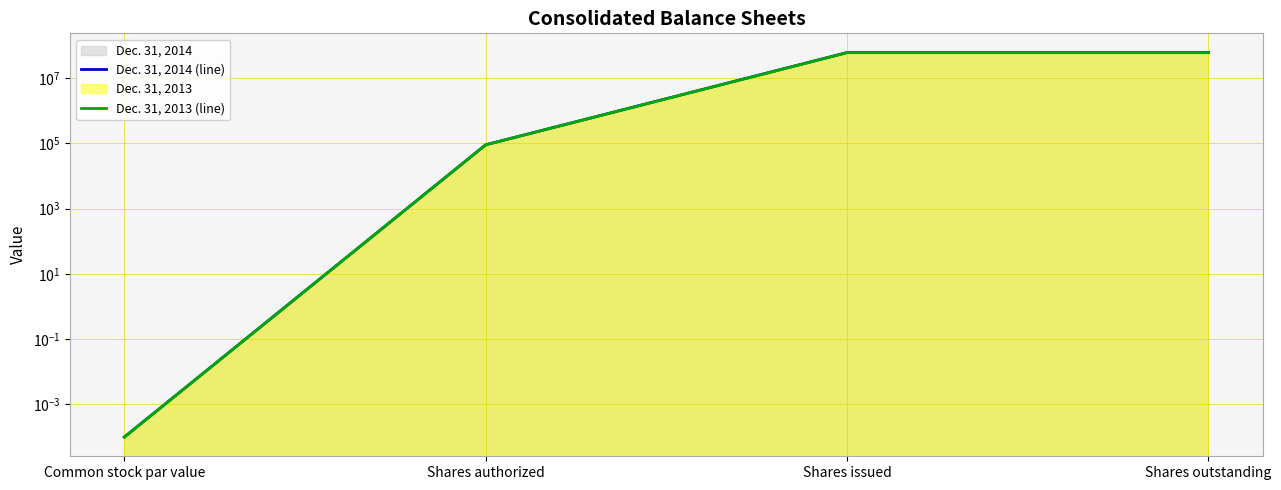

Reading right to left, what are all the values shown in this chart?

Dec. 31, 2014 (line): Shares outstanding=60170000.0	Shares issued=60170000.0	Shares authorized=90000.0	Common stock par value=0.0
Dec. 31, 2013 (line): Shares outstanding=59670000.0	Shares issued=59670000.0	Shares authorized=90000.0	Common stock par value=0.0